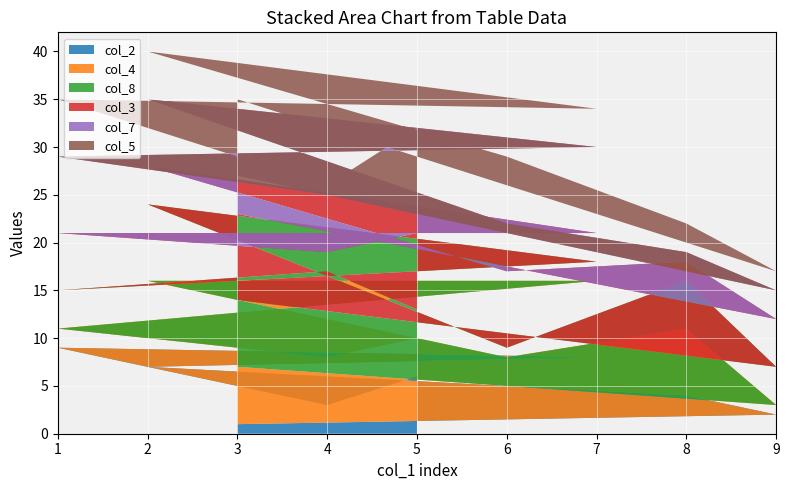

Reading right to left, extract all data points from this chart.

col_2: 5=6	4=3	1=9	7=8	2=7	6=5	8=4	9=2	3=1
col_4: 5=4	4=5	1=2	7=8	2=9	6=3	8=7	9=1	3=6
col_8: 5=3	4=9	1=4	7=2	2=8	6=1	8=5	9=4	3=7
col_3: 5=8	4=2	1=6	7=3	2=4	6=8	8=2	9=5	3=9
col_7: 5=2	4=6	1=8	7=9	2=7	6=5	8=1	9=3	3=4
col_5: 5=9	4=1	1=6	7=4	2=5	6=7	8=3	9=2	3=8